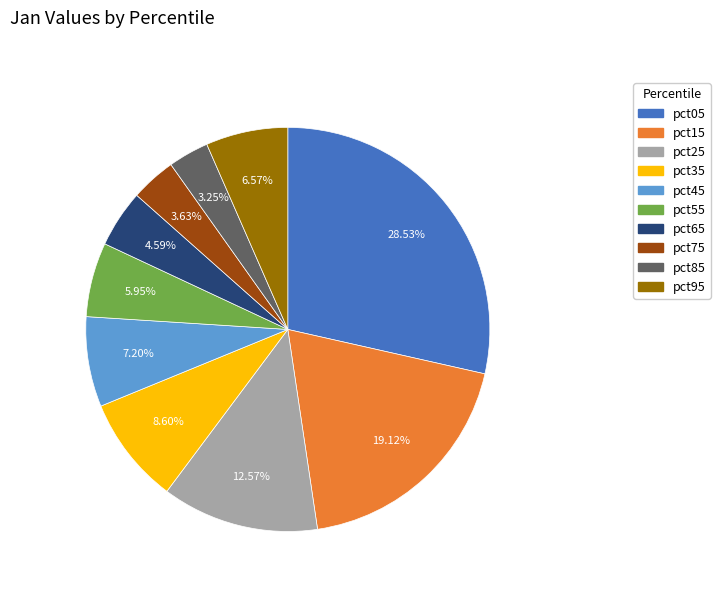

Does pct55 represent more than half of the total?

No